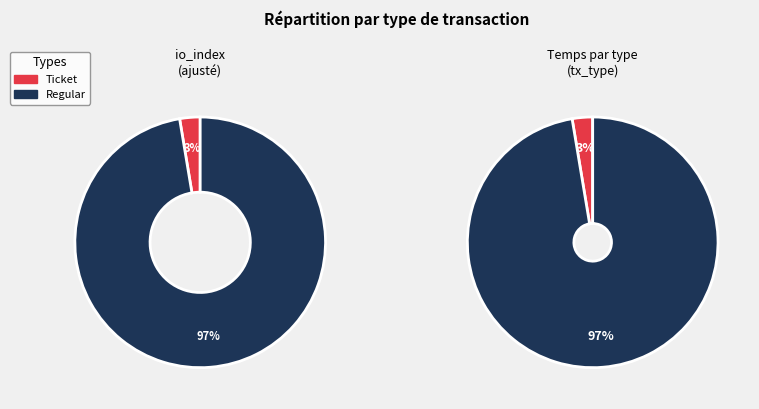

How many slices are in this pie chart?

2